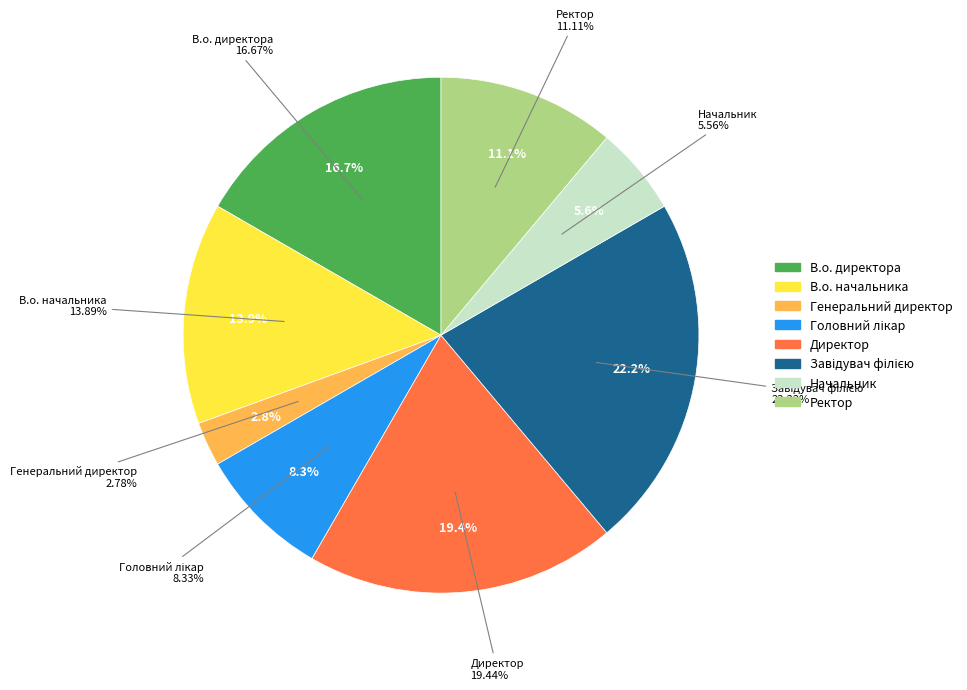

To the nearest percent, what is the average slice percentage?

12%